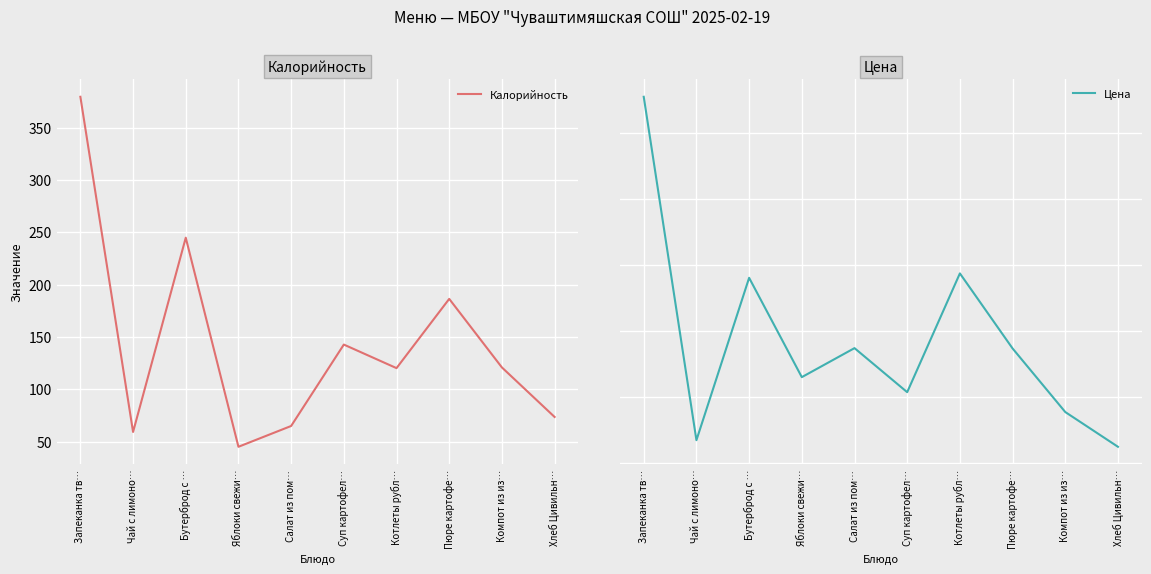

Which series has the largest total across all categories?

Калорийность